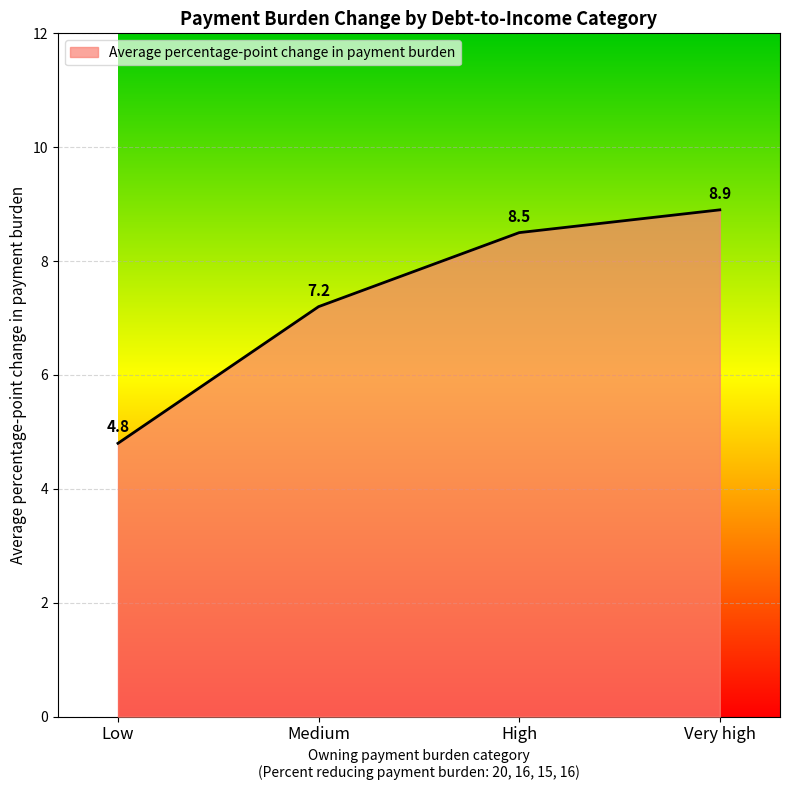

True or false: the data has more than 2 interior local peaks.

False